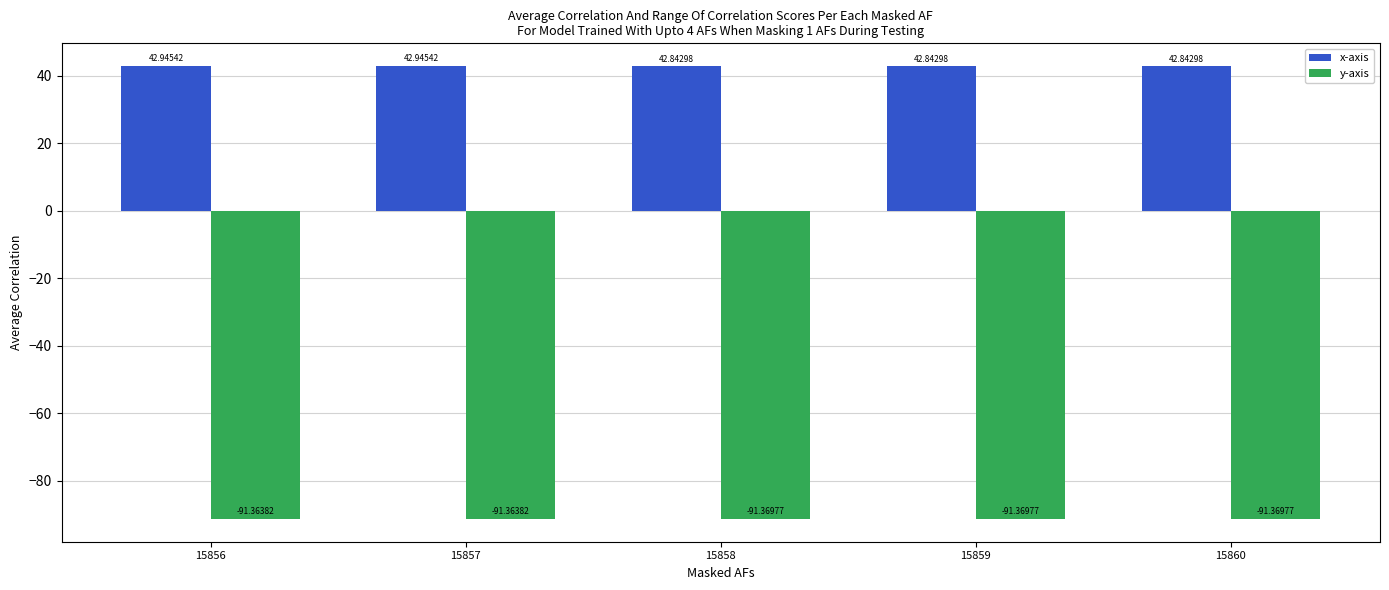

Which series has the largest range (max minus min)?

x-axis